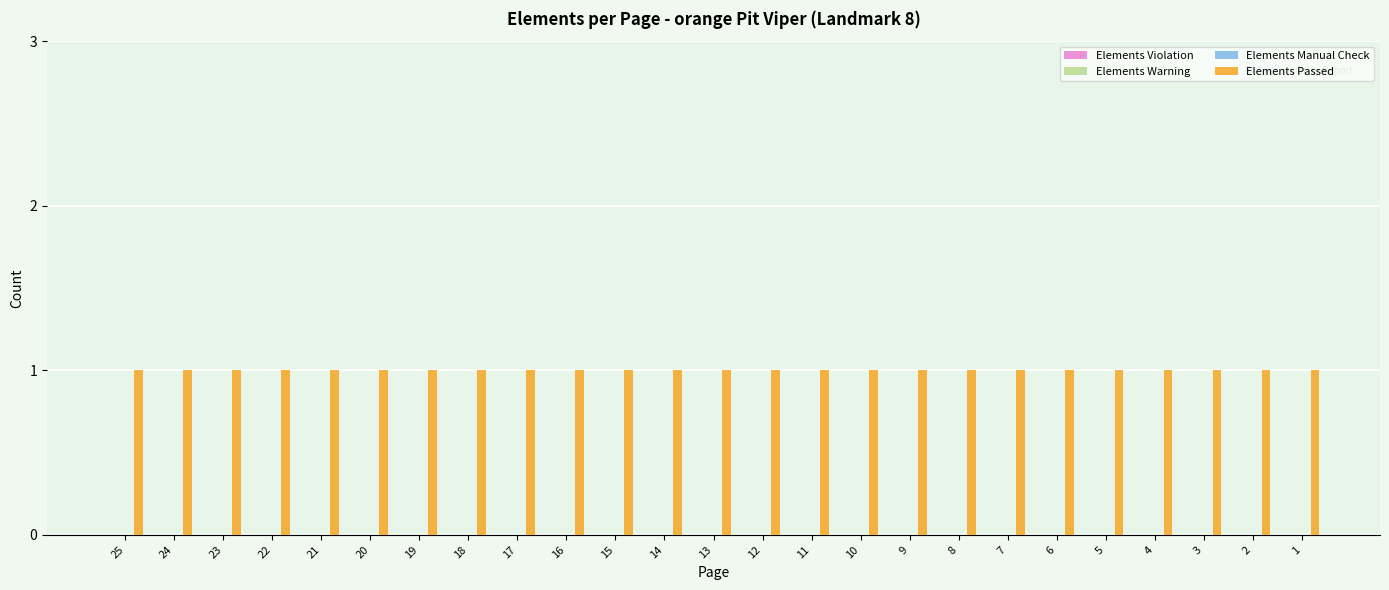

Which category has the highest value in the Elements Warning series?

25